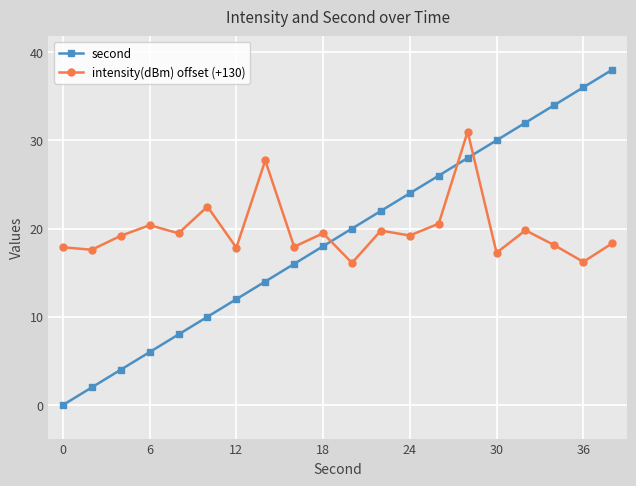

Rank the series by their maximum value, from highest to lowest.

second, intensity(dBm) offset (+130)